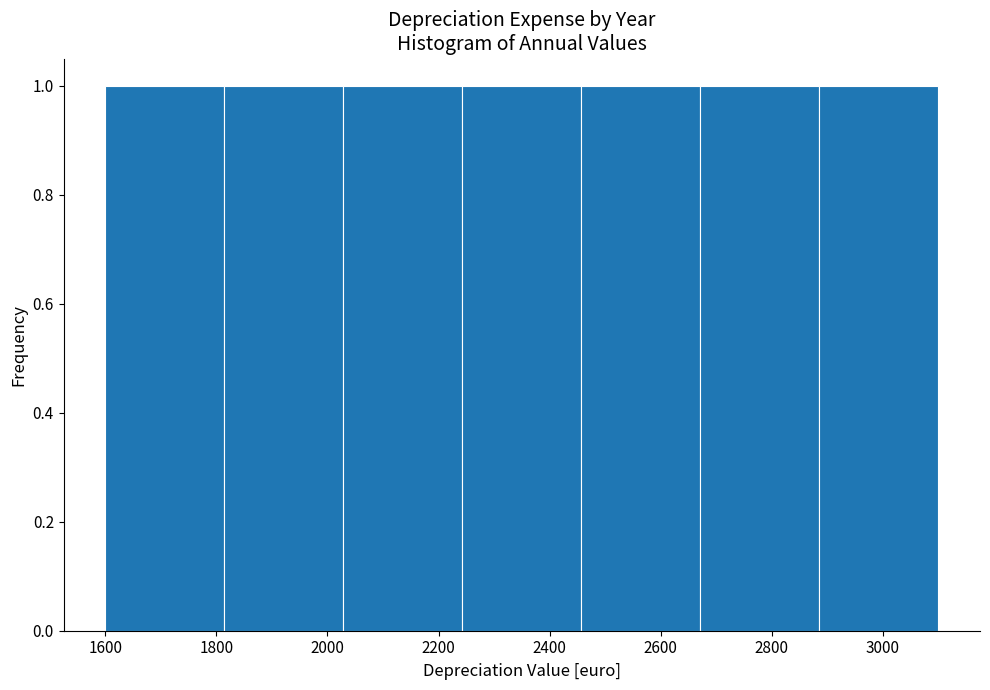

Reading left to right, transcribe this chart: for each bar, give the range it covers on the x-axis and its height. Neither the bar edges nor the heights are printed on the chart, so give them approximately, as read against the axes.

1600 to 1820: 1
1820 to 2020: 1
2020 to 2240: 1
2240 to 2460: 1
2460 to 2680: 1
2680 to 2880: 1
2880 to 3100: 1